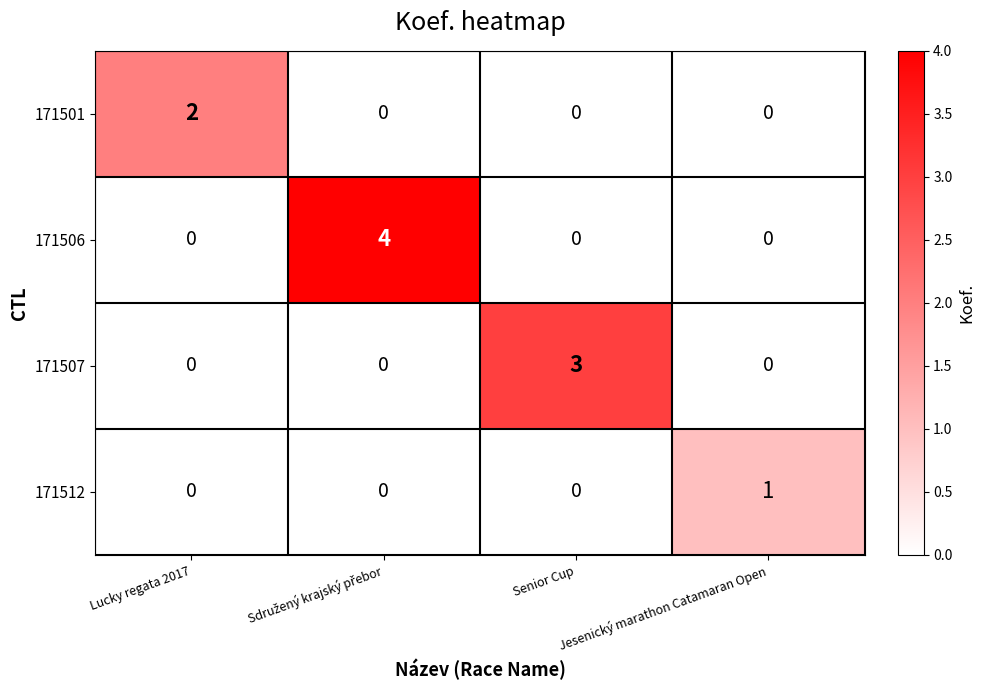

What is the sum of all 171507 values?

3